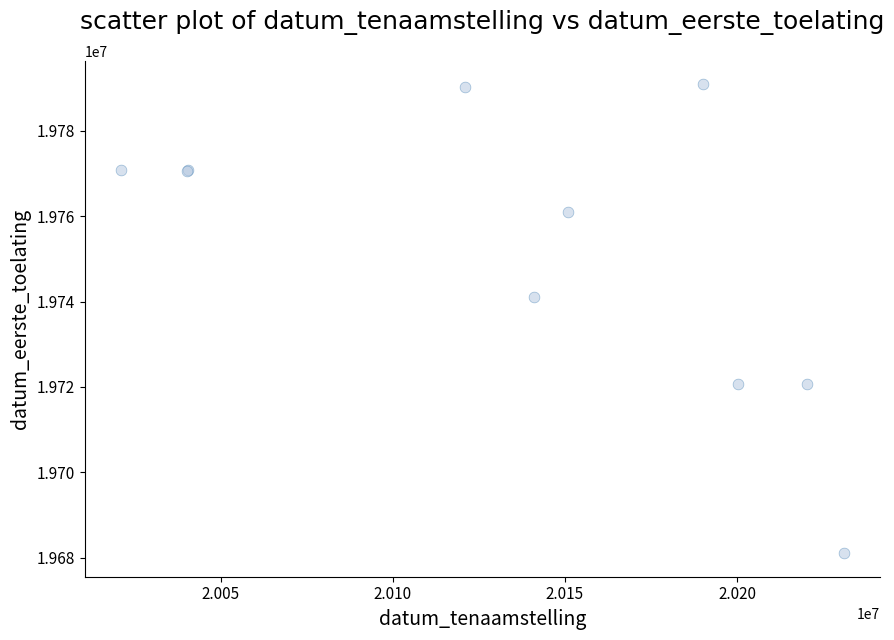

What Y value in the scatter plot is closest to 19735969?

19741025